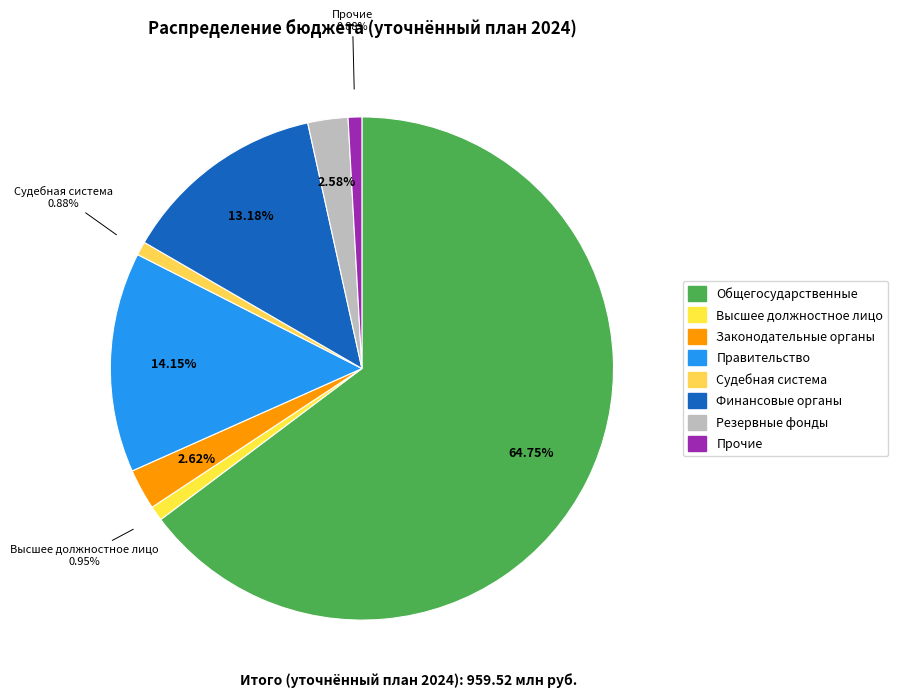

To the nearest percent, what is the difference between the largest and smallest slice percentages?

64%